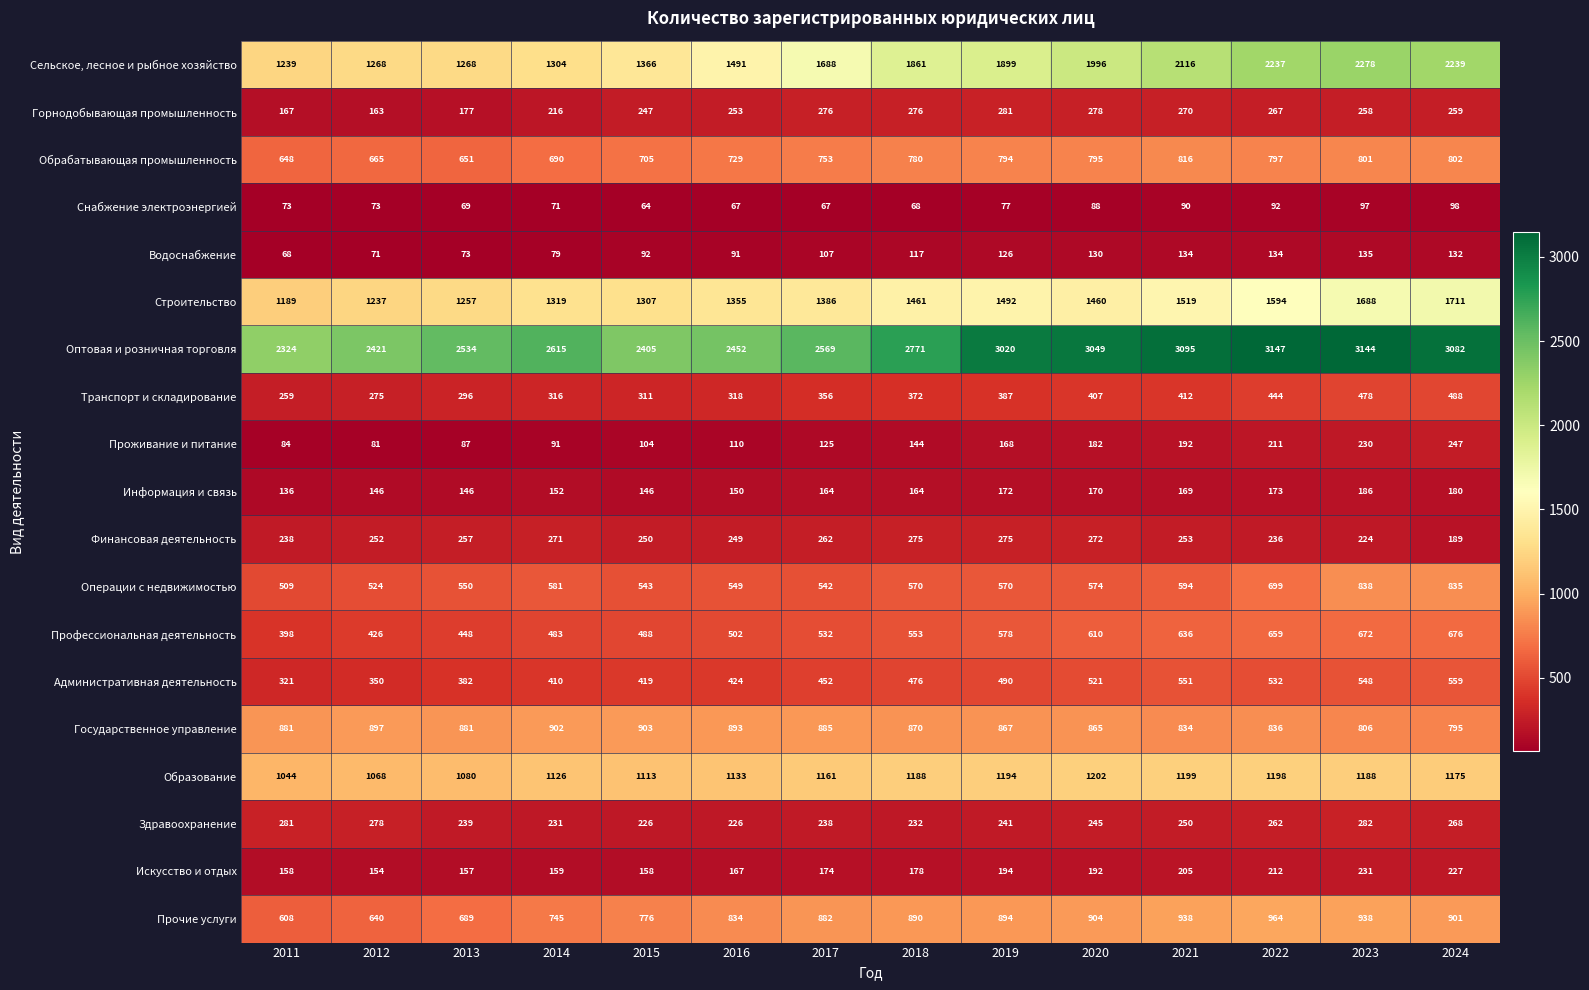

At which category is the sum across all series the highest?

2023